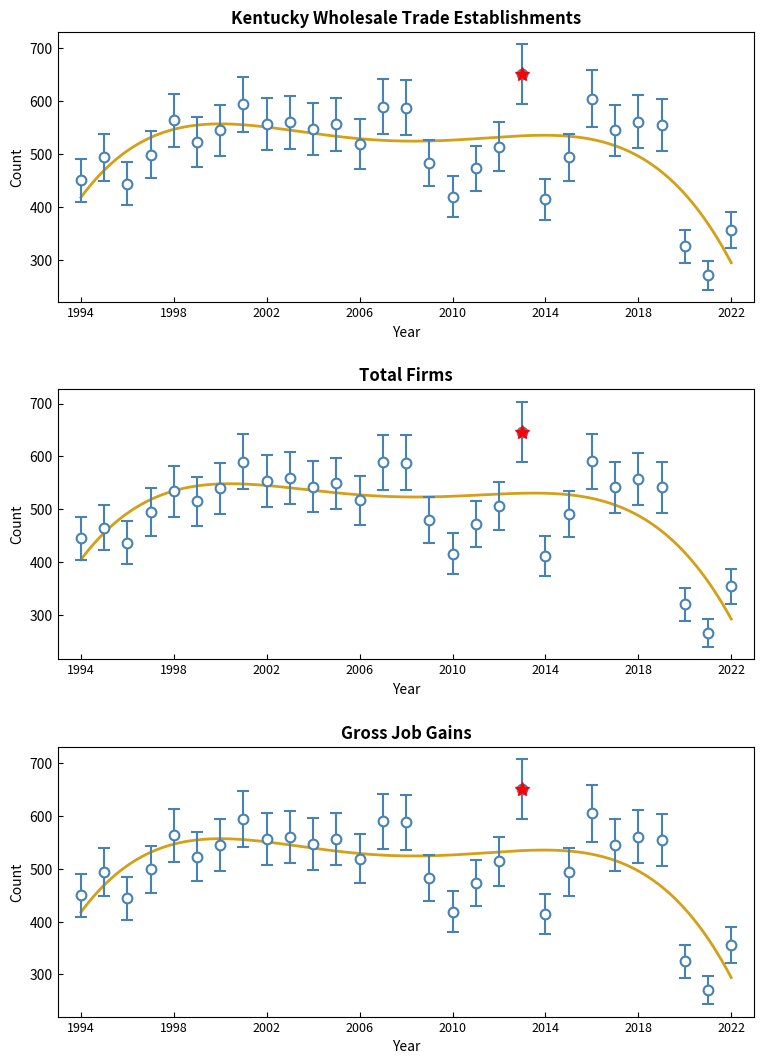

What is the greatest value displayed?

651.0